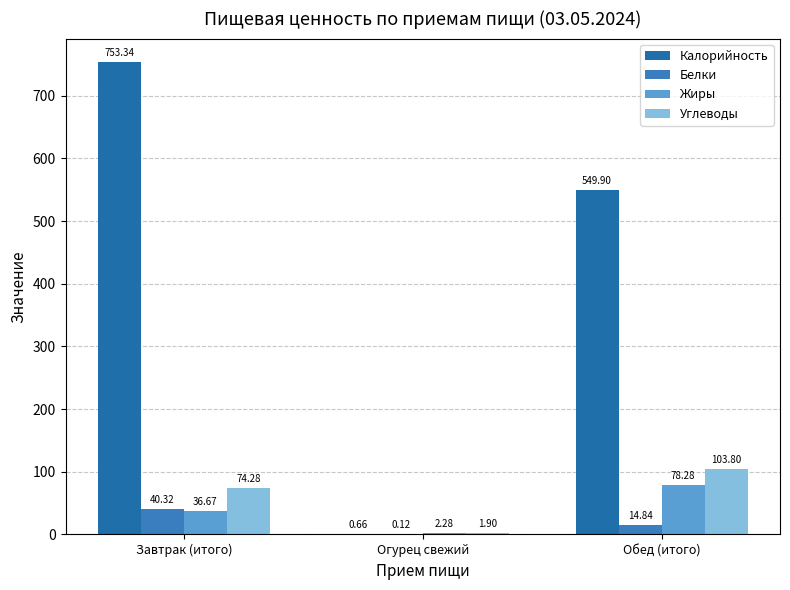

The value of Белки at Огурец свежий is 0.2. True or false?

False